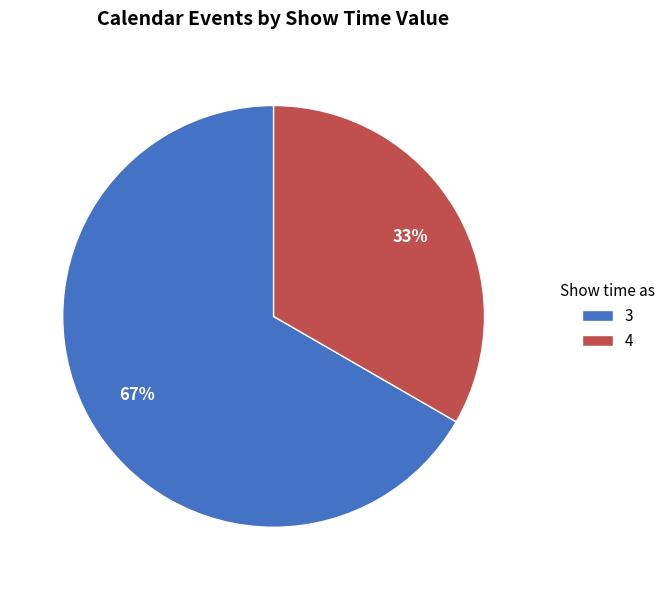

How many slices are in this pie chart?

2